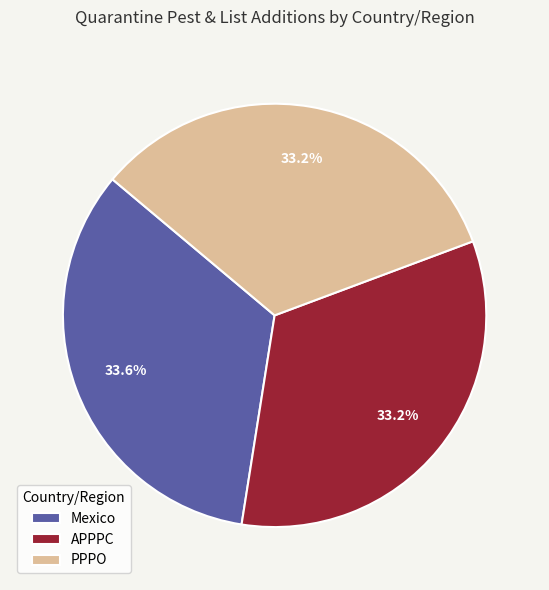

What is the ratio of the value at PPPO to the value at APPPC?

1.0